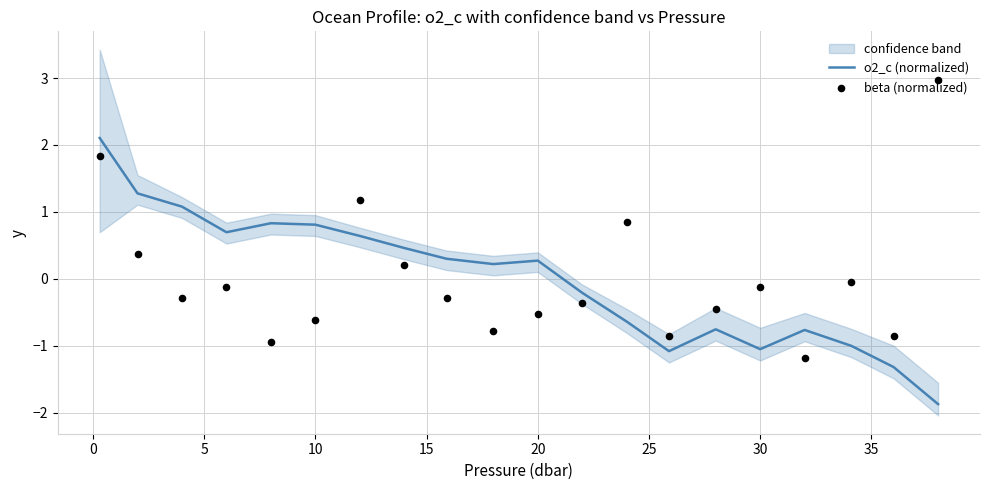

What is the minimum value for o2_c (normalized)?

-1.9